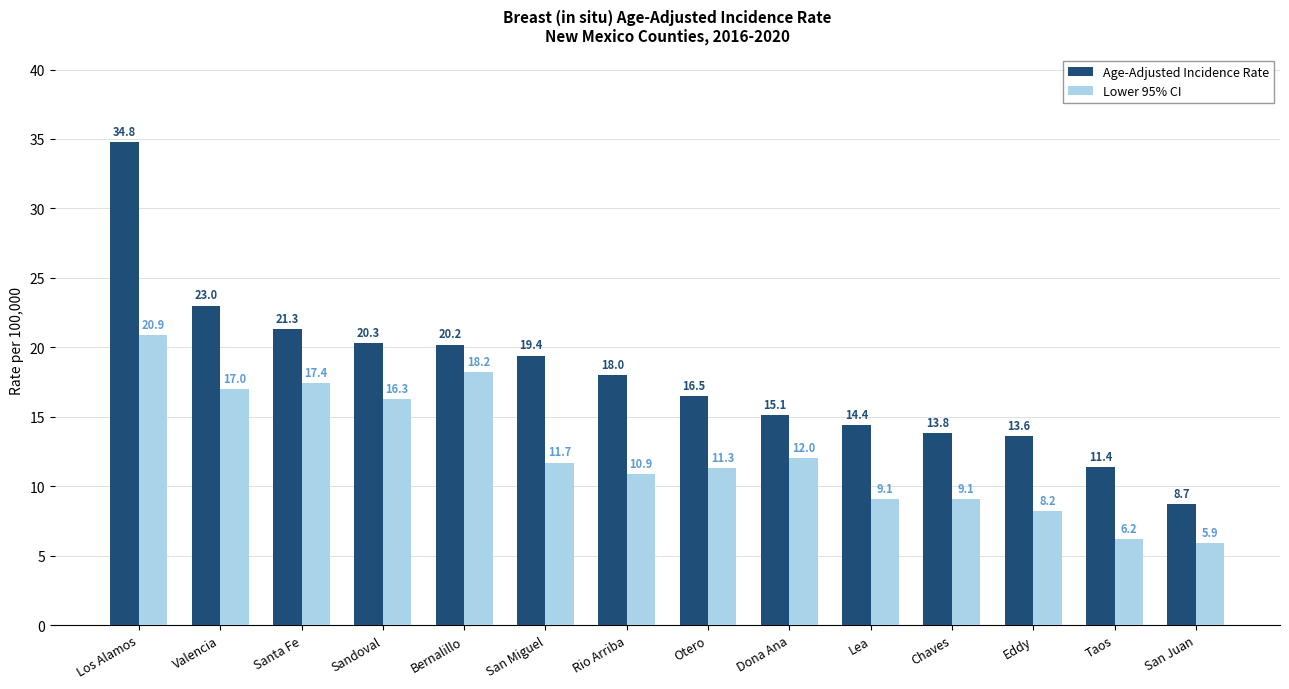

The value of Lower 95% CI at Rio Arriba is 10.9. True or false?

True